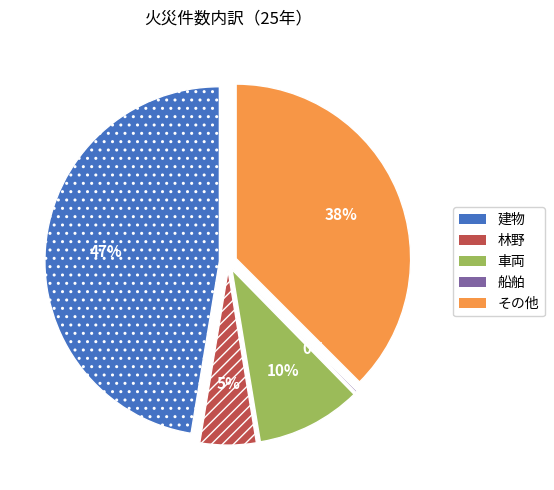

What portion of the pie excludes 車両?

90.3%